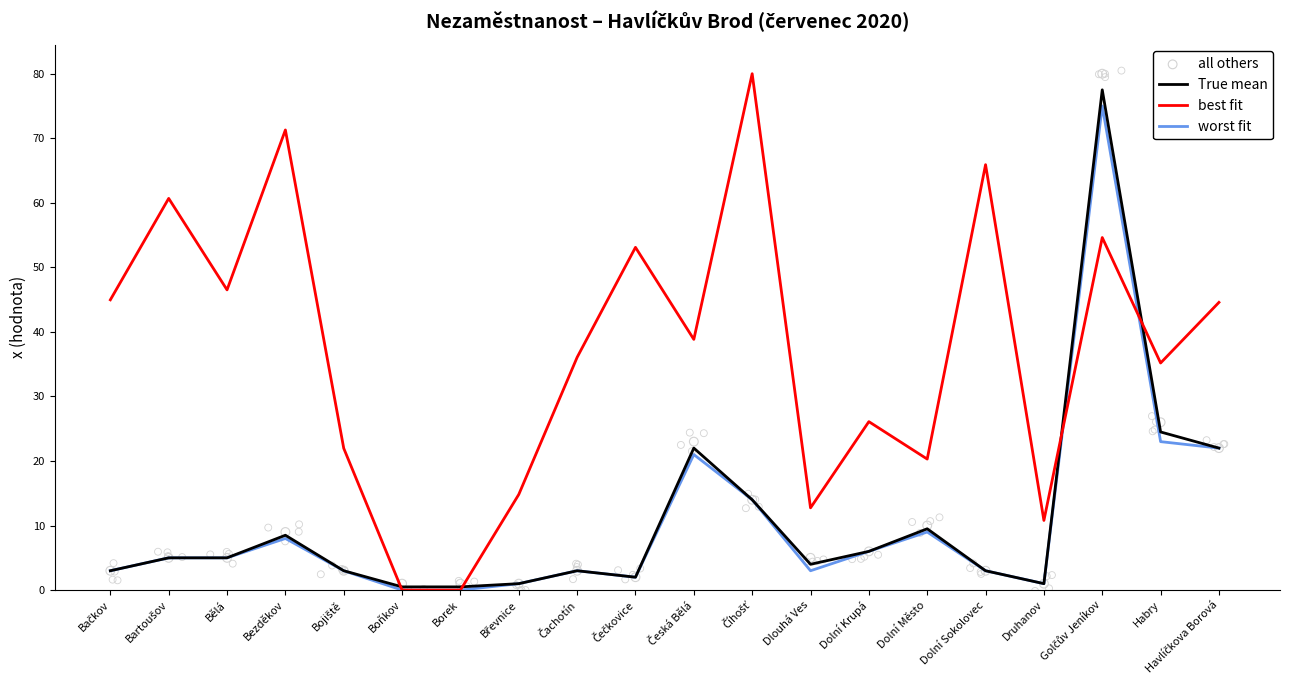

What are all the series names shown in the legend?

True mean, best fit, worst fit, all others